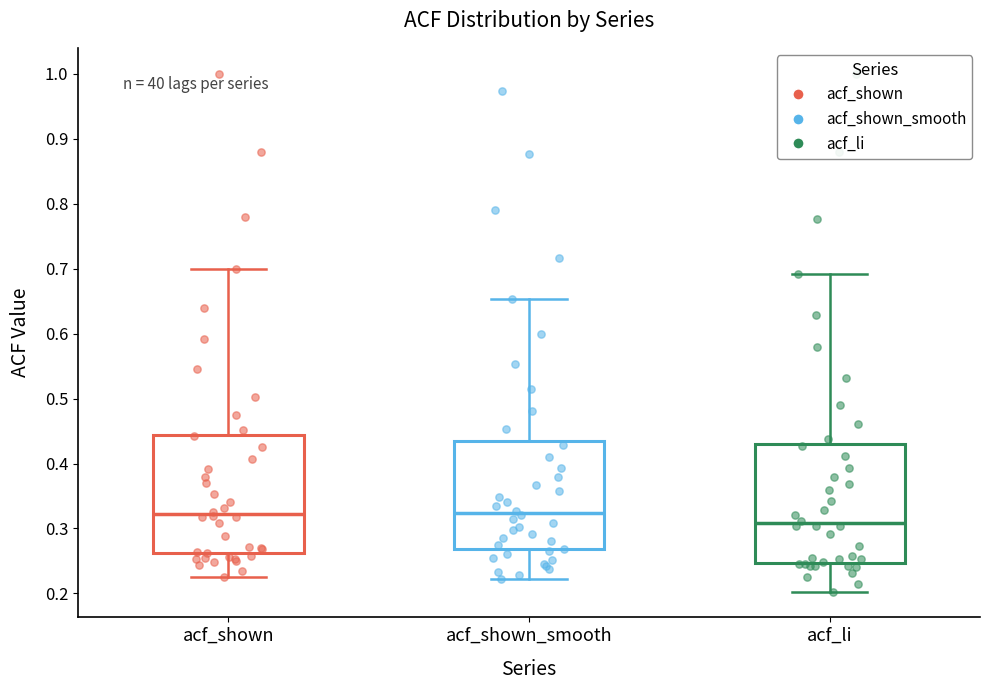

Reading left to right, transcribe this box plot: for each box, give where its median line is, the range the box spans, and where its two whiskers end, as read against the y-axis. The values are not printed on the chart, so give them approximately, as read against the axis.

acf_shown: median 0.32, box 0.26 to 0.44, whiskers 0.23 to 0.70
acf_shown_smooth: median 0.32, box 0.27 to 0.44, whiskers 0.22 to 0.65
acf_li: median 0.31, box 0.25 to 0.43, whiskers 0.20 to 0.69